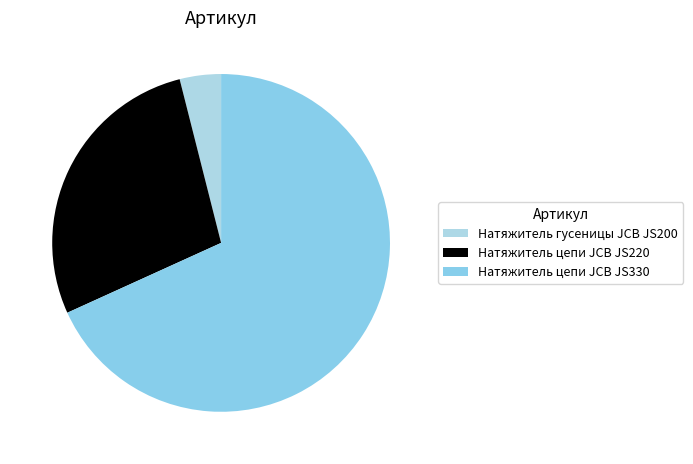

What is the ratio of the value at Натяжитель цепи JCB JS220 to the value at Натяжитель гусеницы JCB JS200?

7.0